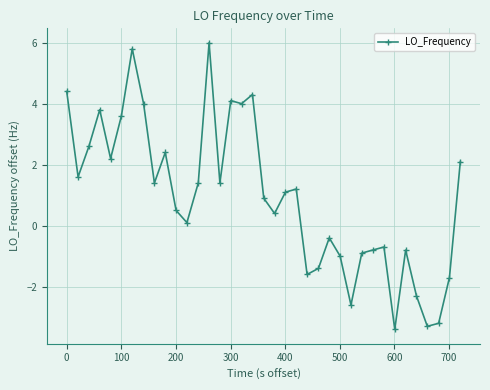

What is the average value?

1.0